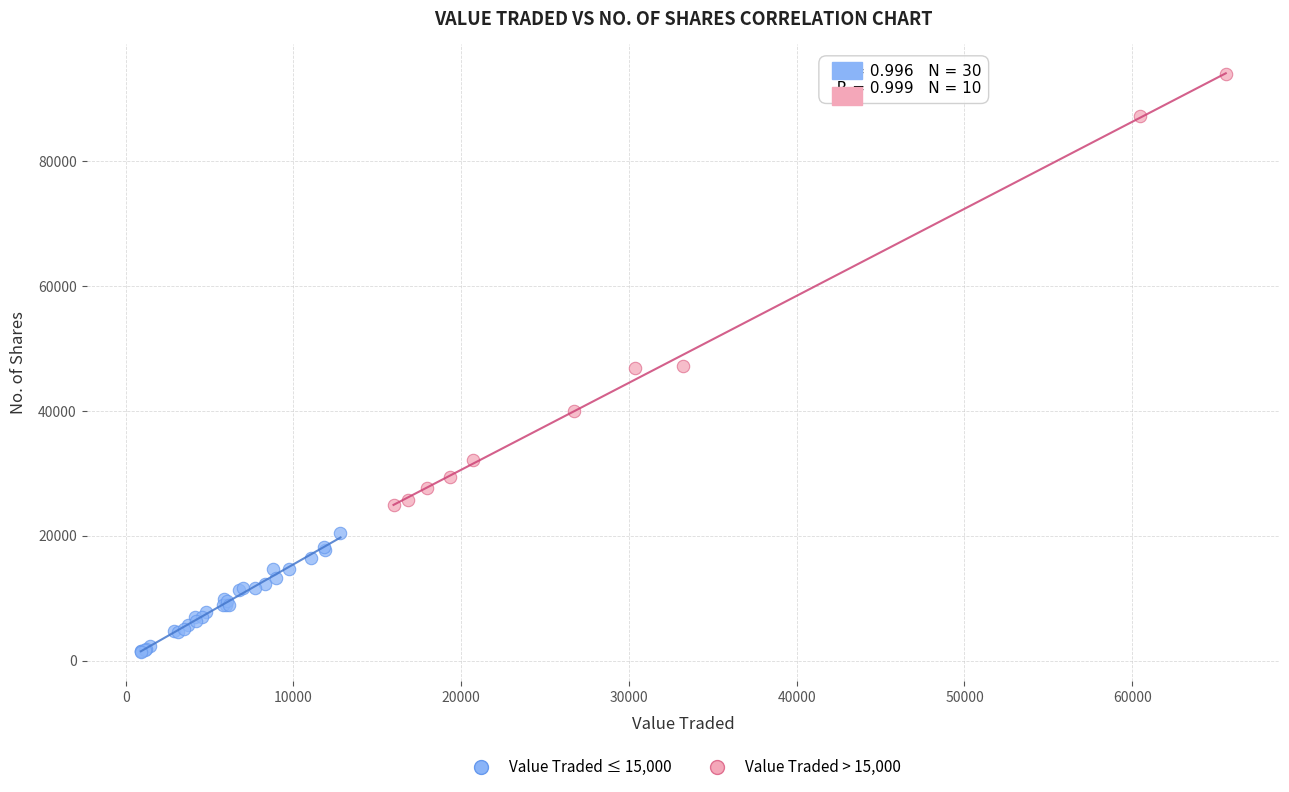

Which series reaches the minimum Y coordinate?

Value Traded ≤ 15,000